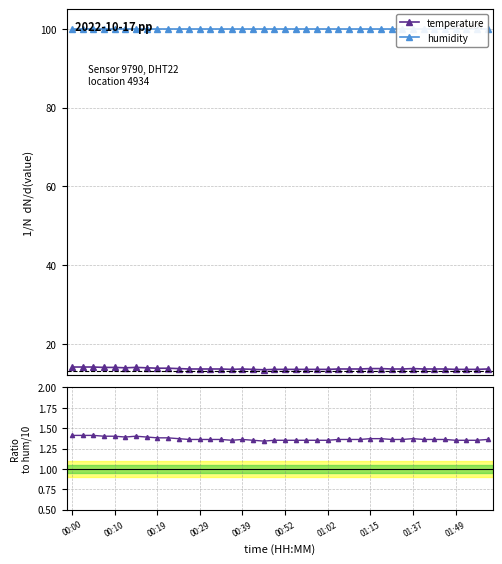

True or false: temperature has more than 0 points higher than both neighbors.

True